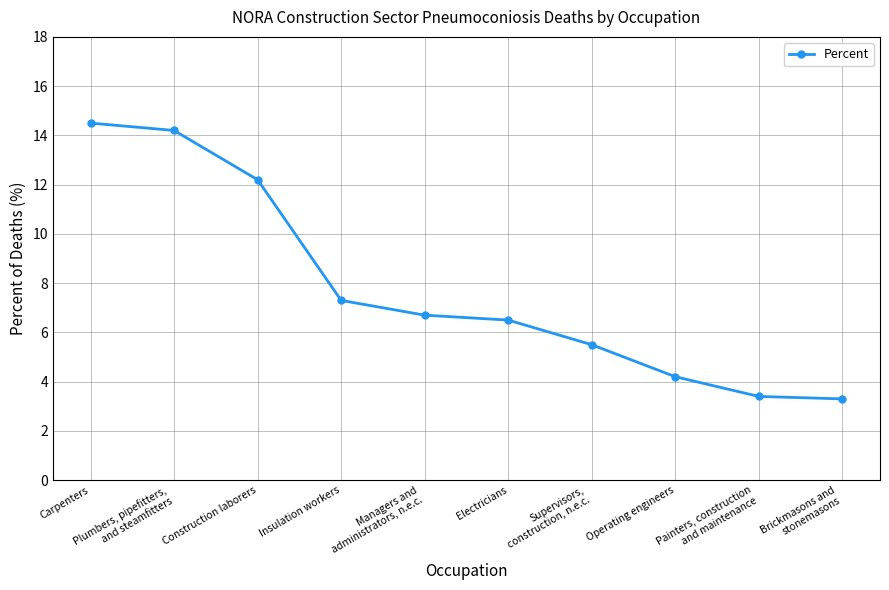

What is the difference between the values at Supervisors,
construction, n.e.c. and Electricians?

1.0